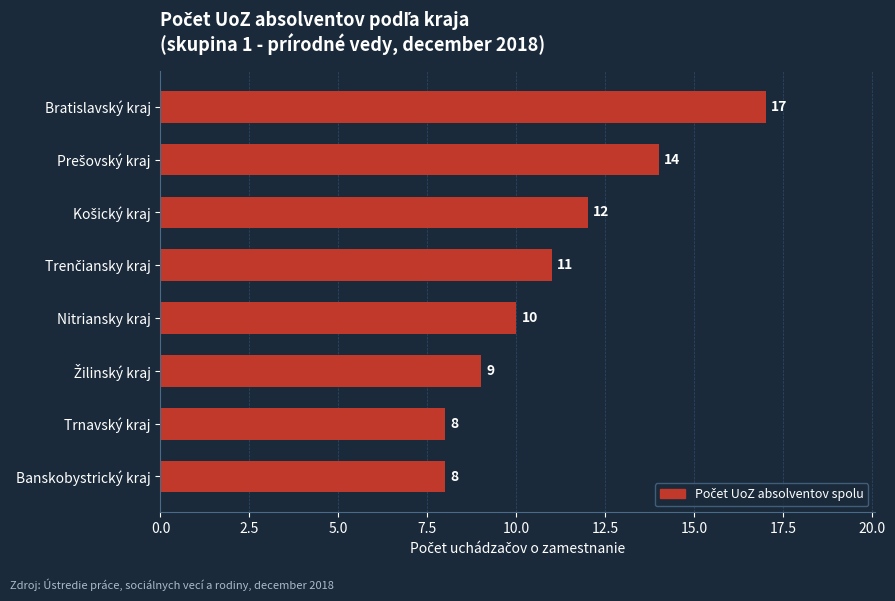

How many categories are shown in the chart?

8